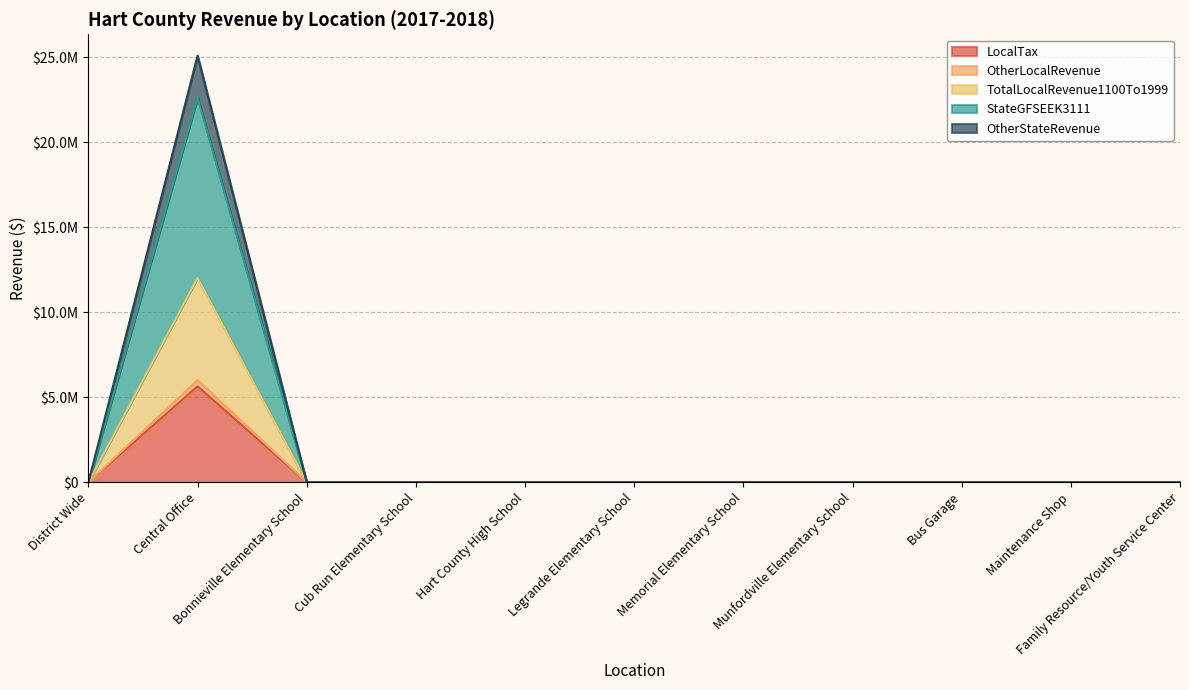

How many values in OtherStateRevenue are above zero?

1